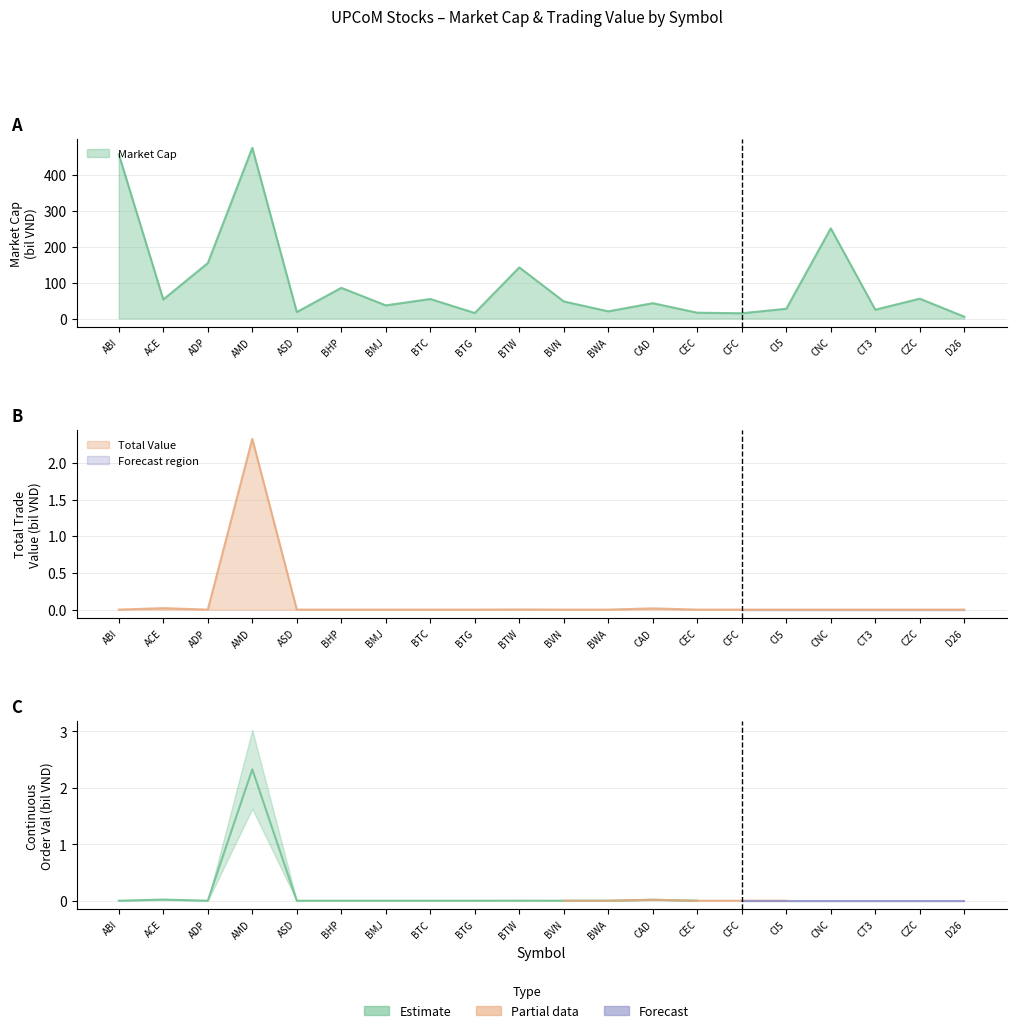

Which series has the largest total across all categories?

Market Cap (bil VND)